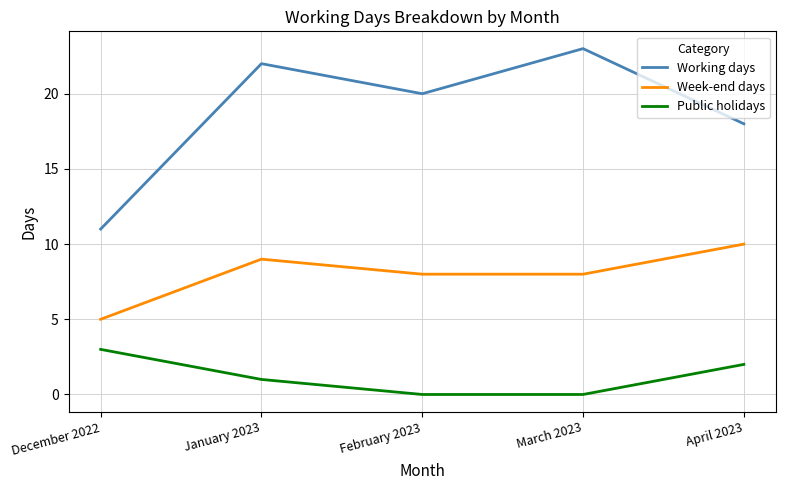

At which category is the sum across all series the highest?

January 2023